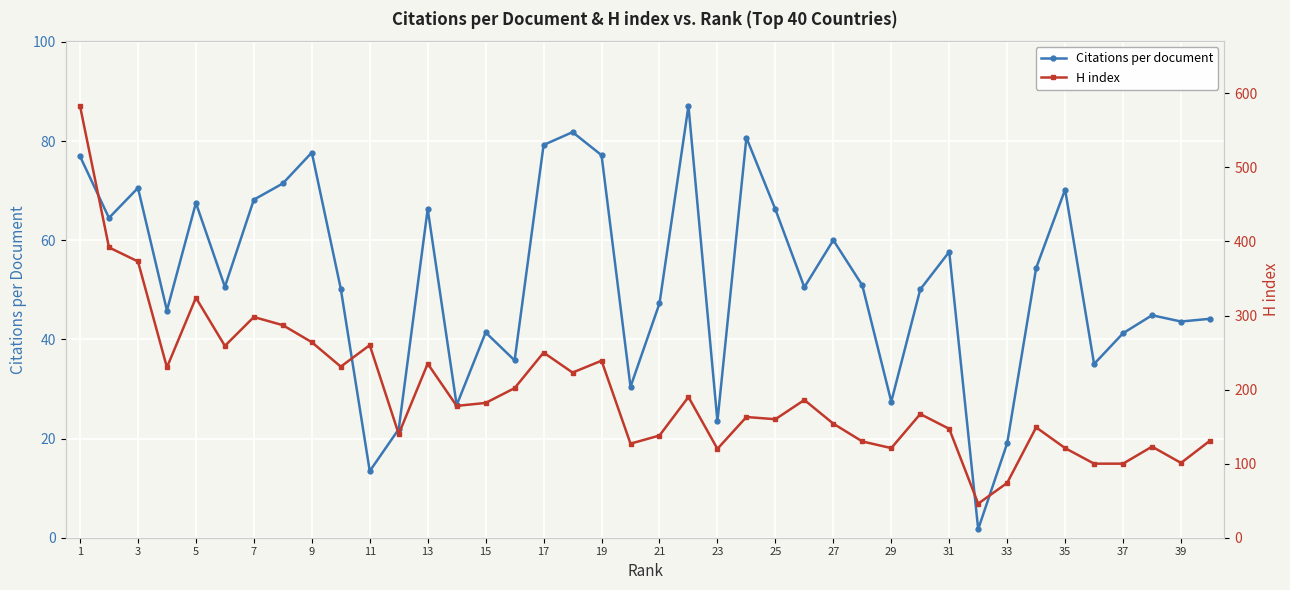

What is the highest value of the Citations per document series?

87.1